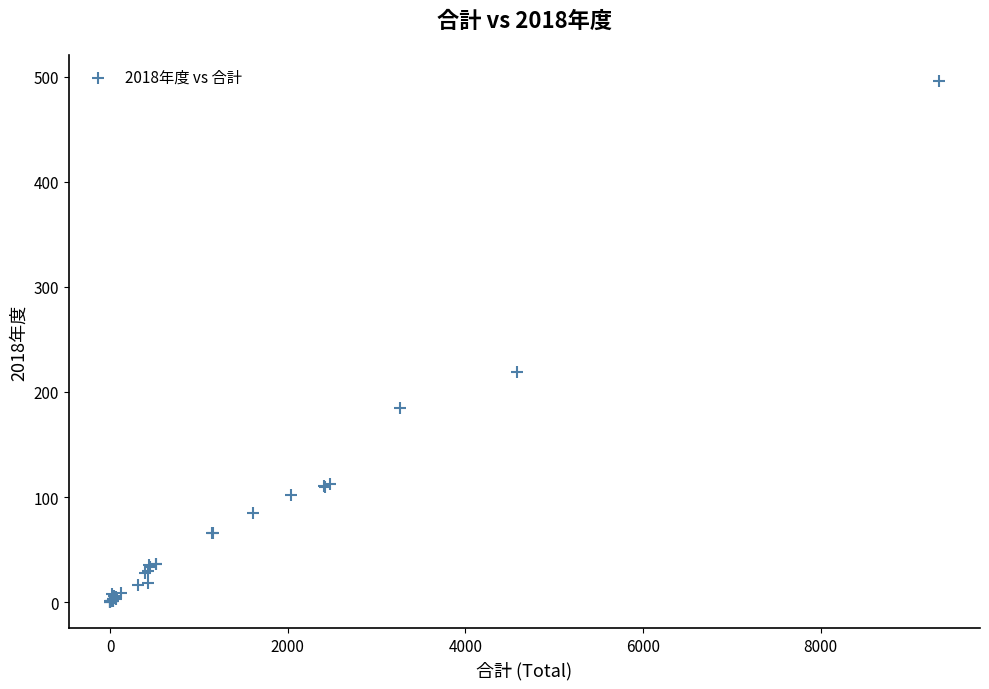

What Y value in the scatter plot is closest to 248?

219.0